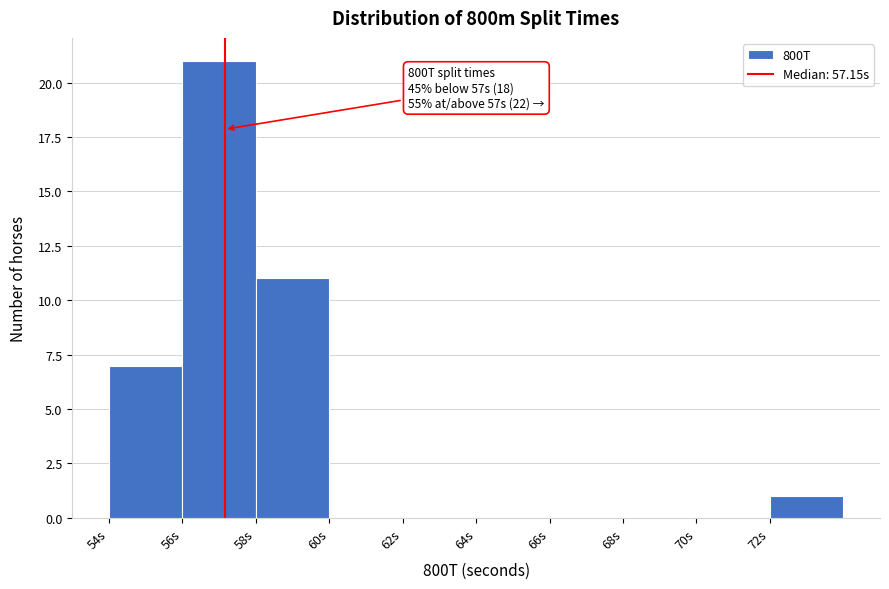

Which range on the x-axis has the tallest bar?

56 to 58